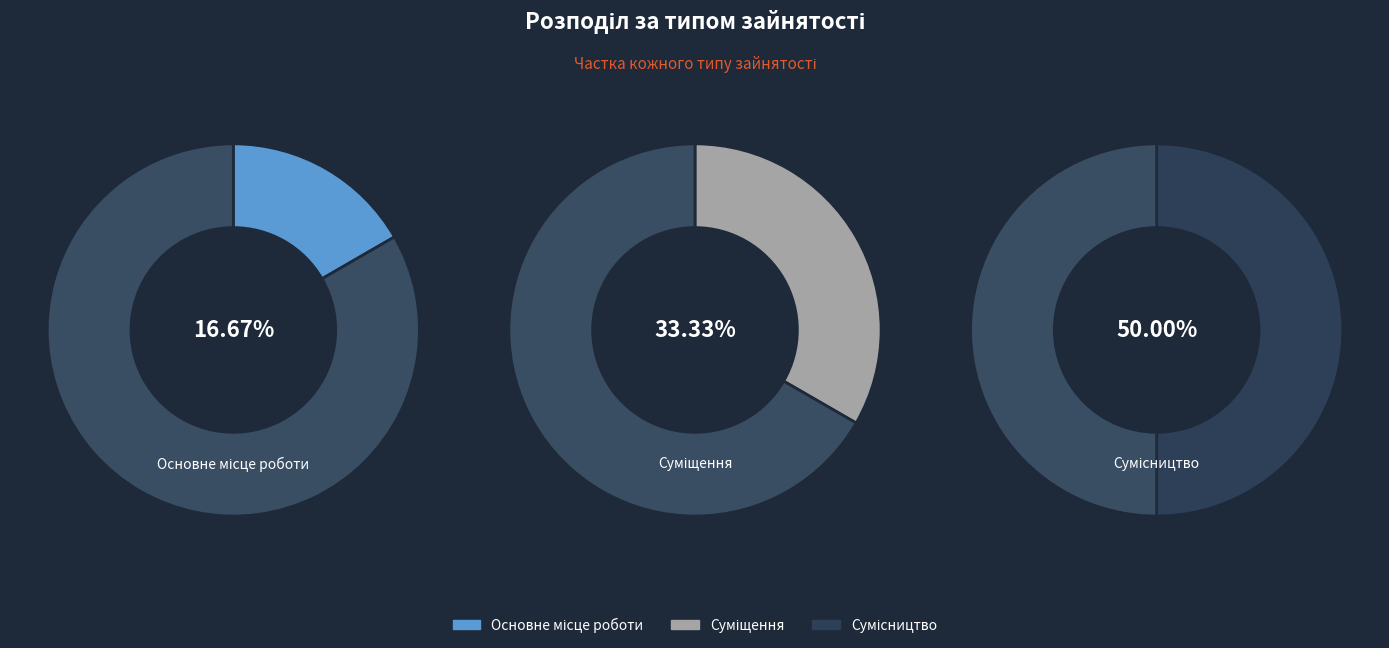

How many segments does this pie chart have?

3